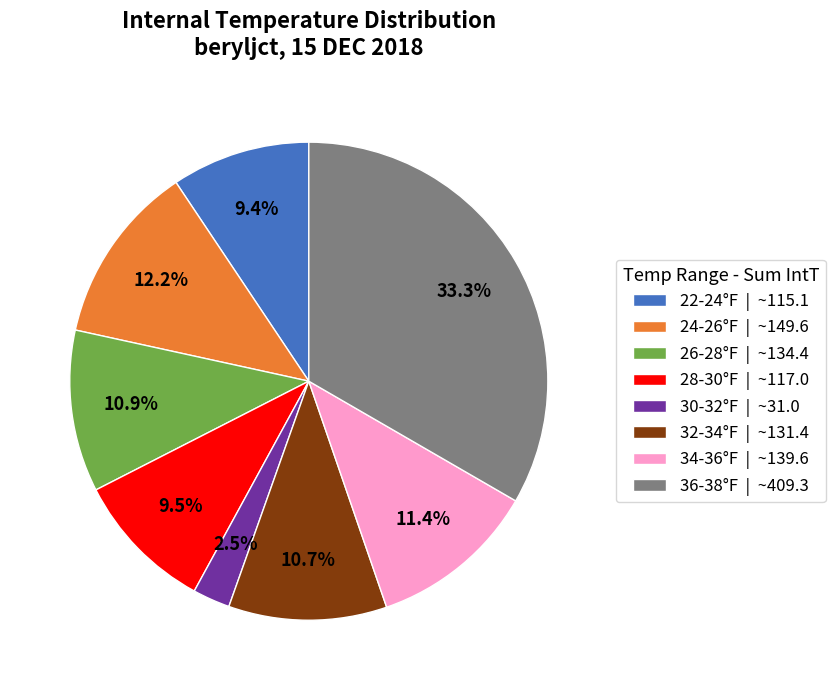

Combined, do 22-24°F | ~115.1 and 26-28°F | ~134.4 account for over 50%?

No